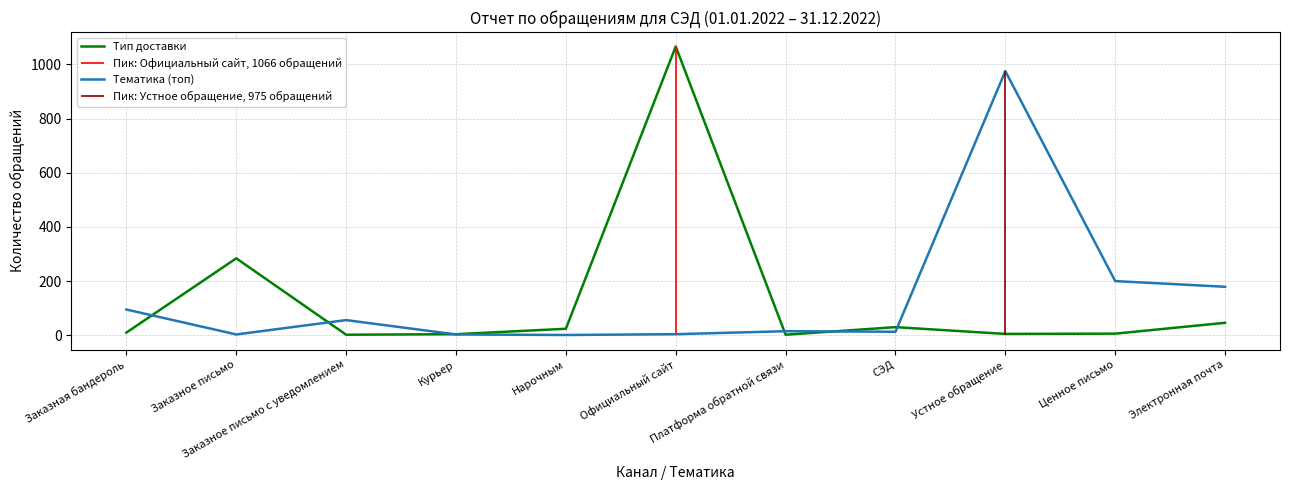

Where does the Тип доставки series first go above 10?

Заказное письмо